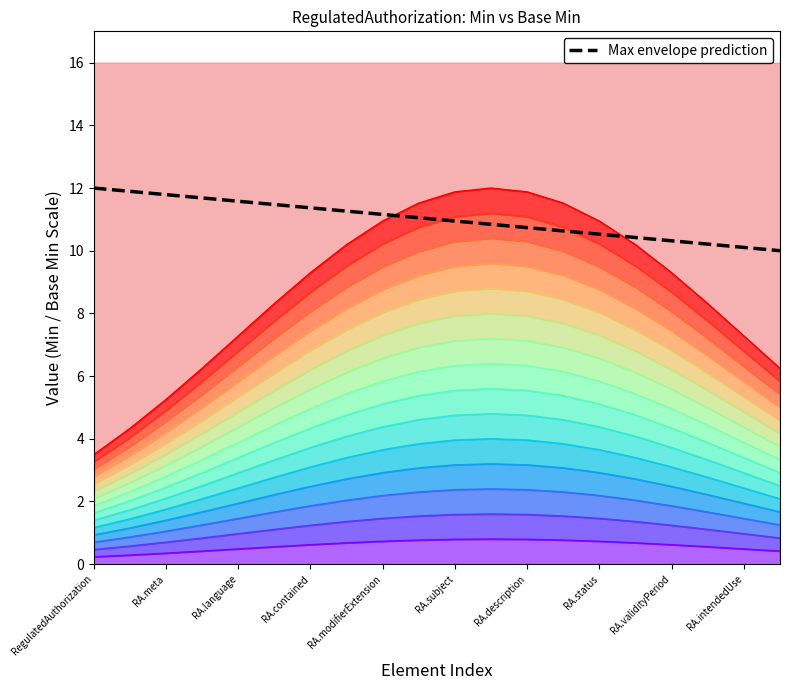

Which has a higher value, RA.meta or 16?

RA.meta